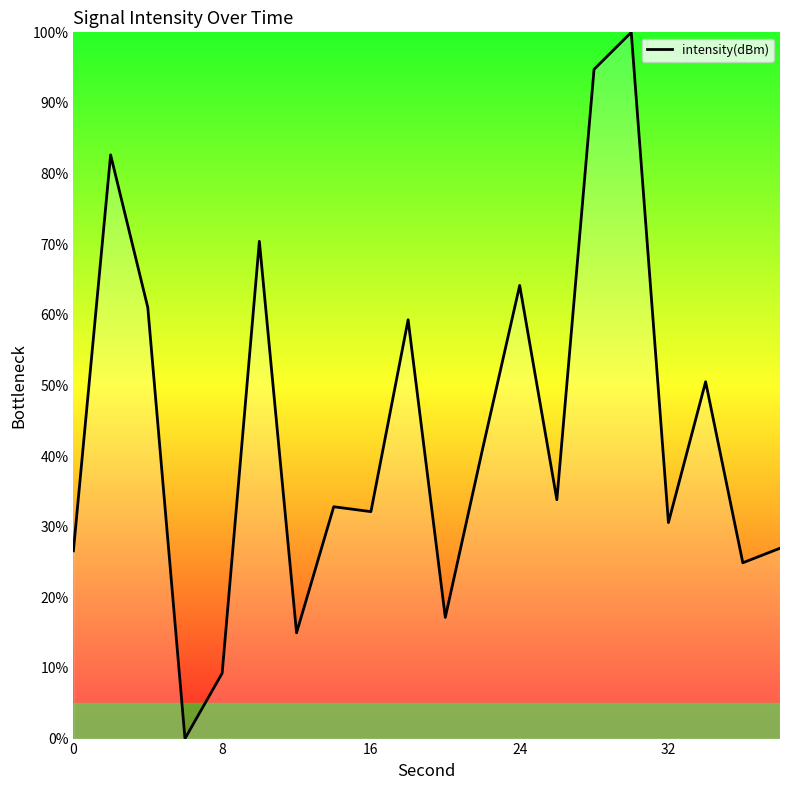

Is this an area chart (filled region under the line)?

No